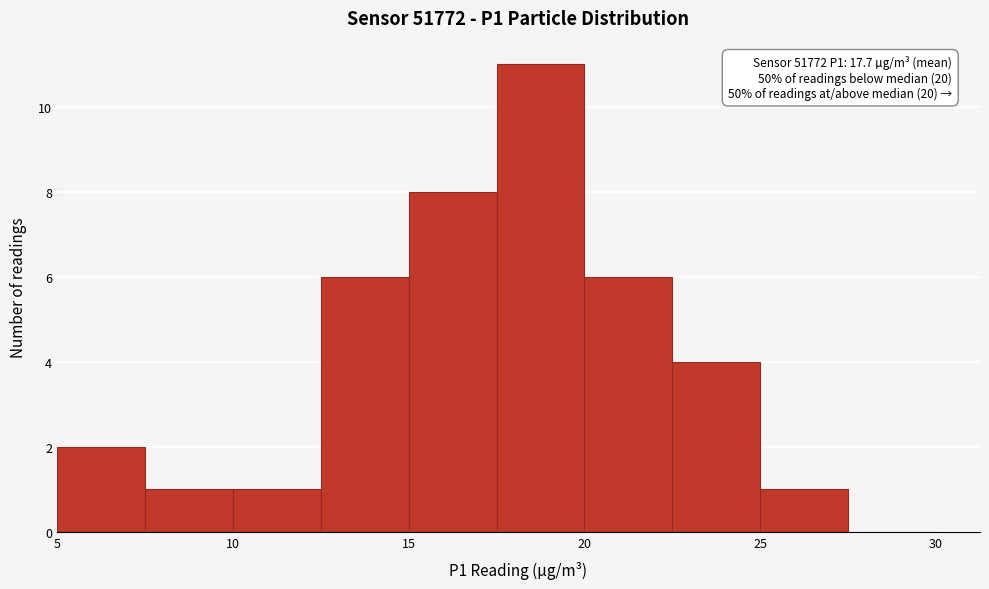

Over which range of the x-axis is the bar tallest?

17.5 to 20.0